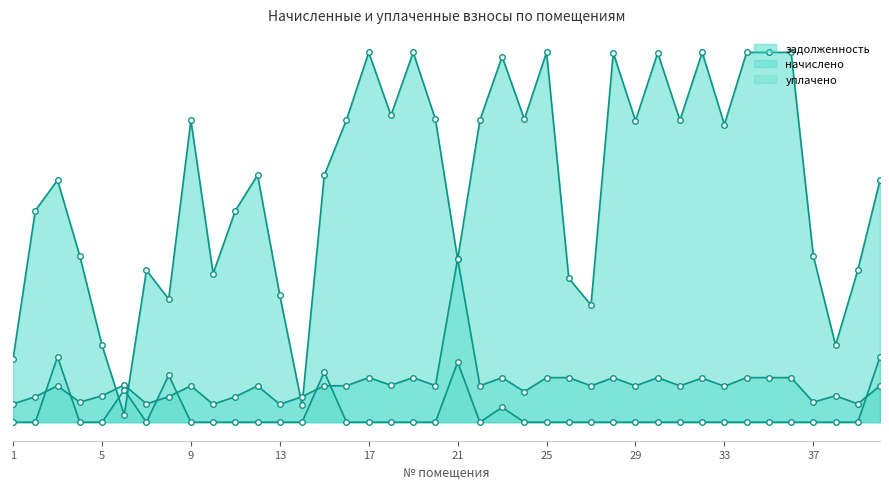

How many values in the уплачено (линия) series exceed 0?

7